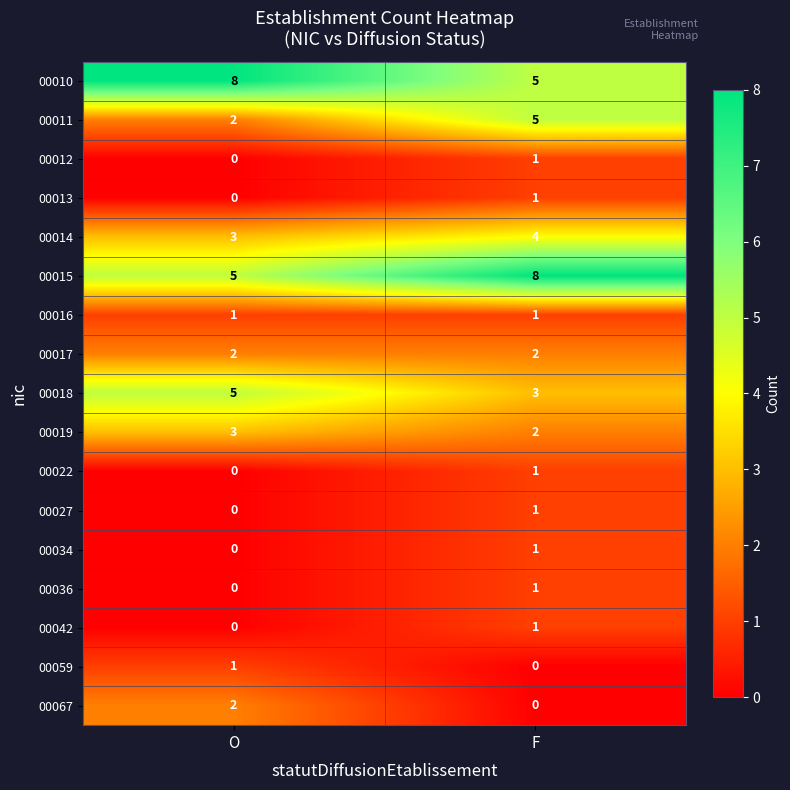

Rank the categories by 00010 value from highest to lowest.

O, F